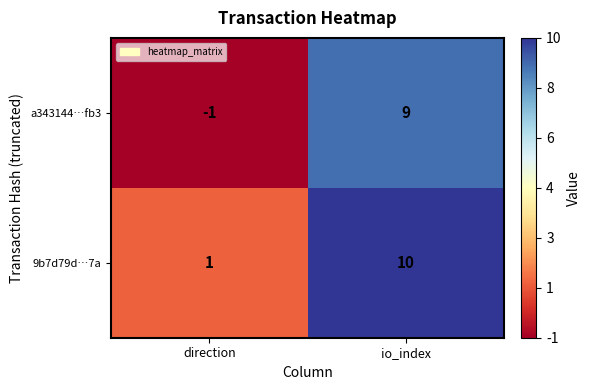

The a343144…fb3 series shows -1 at direction. True or false?

True